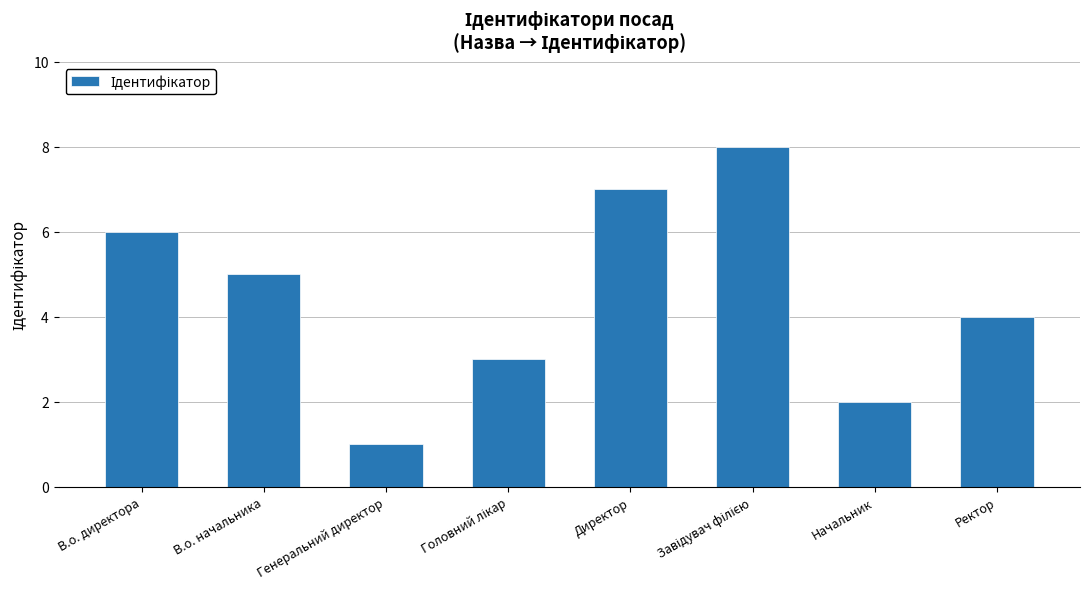

What position from the right is Начальник?

2